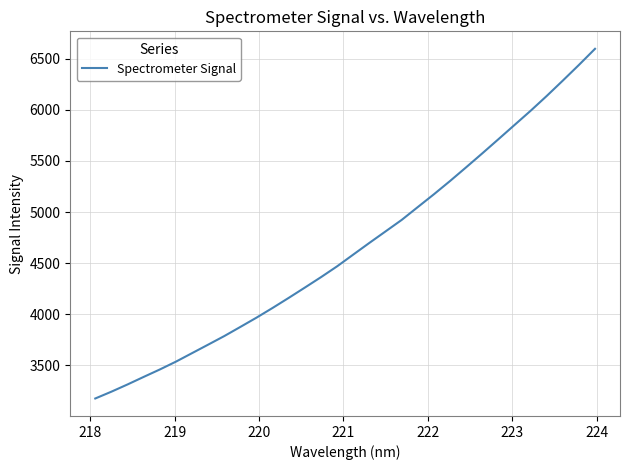

What is the difference between the maximum and minimum values?

3419.5